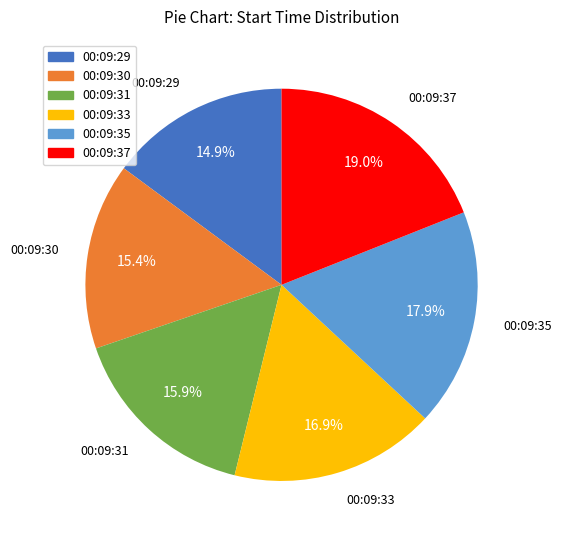

Approximately how many times larger is the value at 00:09:30 compared to 00:09:37?

0.8